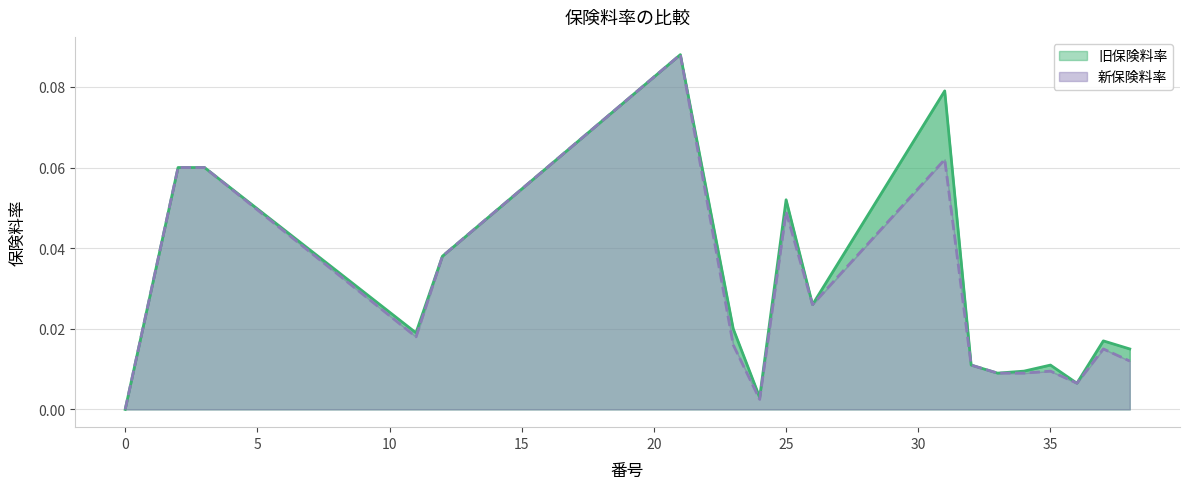

Reading right to left, extract all data points from this chart.

旧保険料率: 0.0	0.0	0.0	0.0	0.0	0.0	0.0	0.1	0.0	0.1	0.0	0.0	0.1	0.0	0.0	0.1	0.1	0.0
新保険料率: 0.0	0.0	0.0	0.0	0.0	0.0	0.0	0.1	0.0	0.0	0.0	0.0	0.1	0.0	0.0	0.1	0.1	0.0